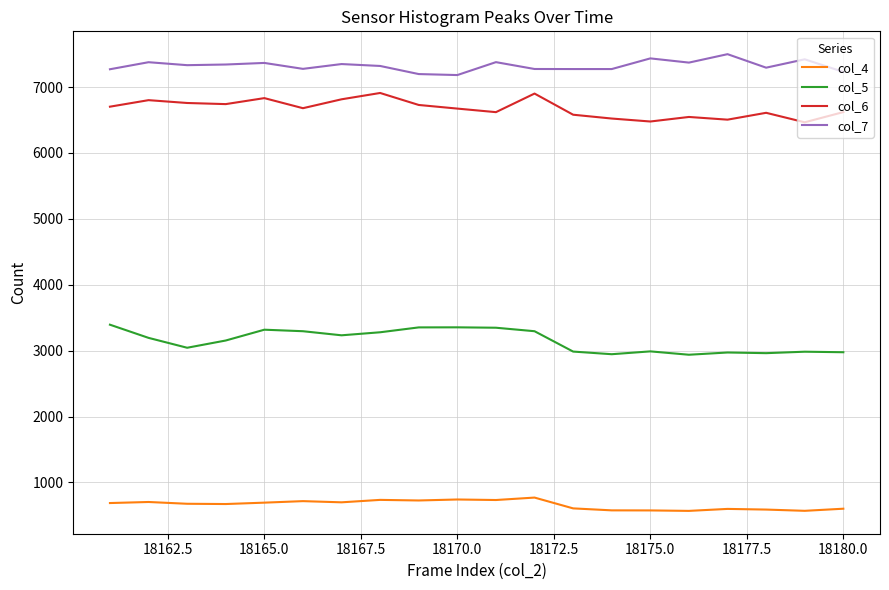

At how many categories does at least one series exceed 4791?

20